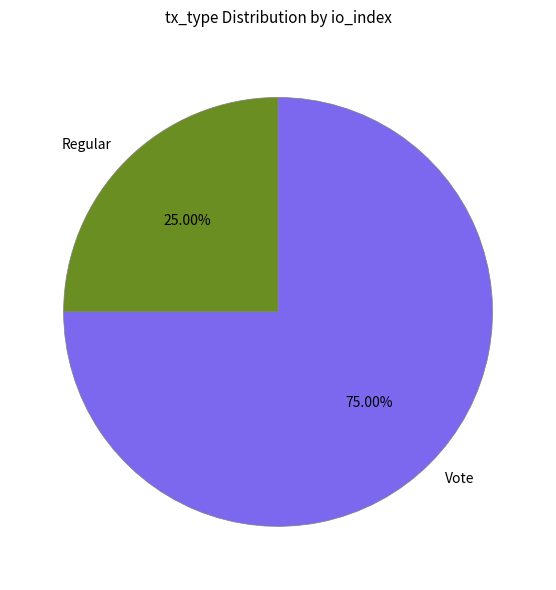

Is there a majority slice in this chart?

Yes